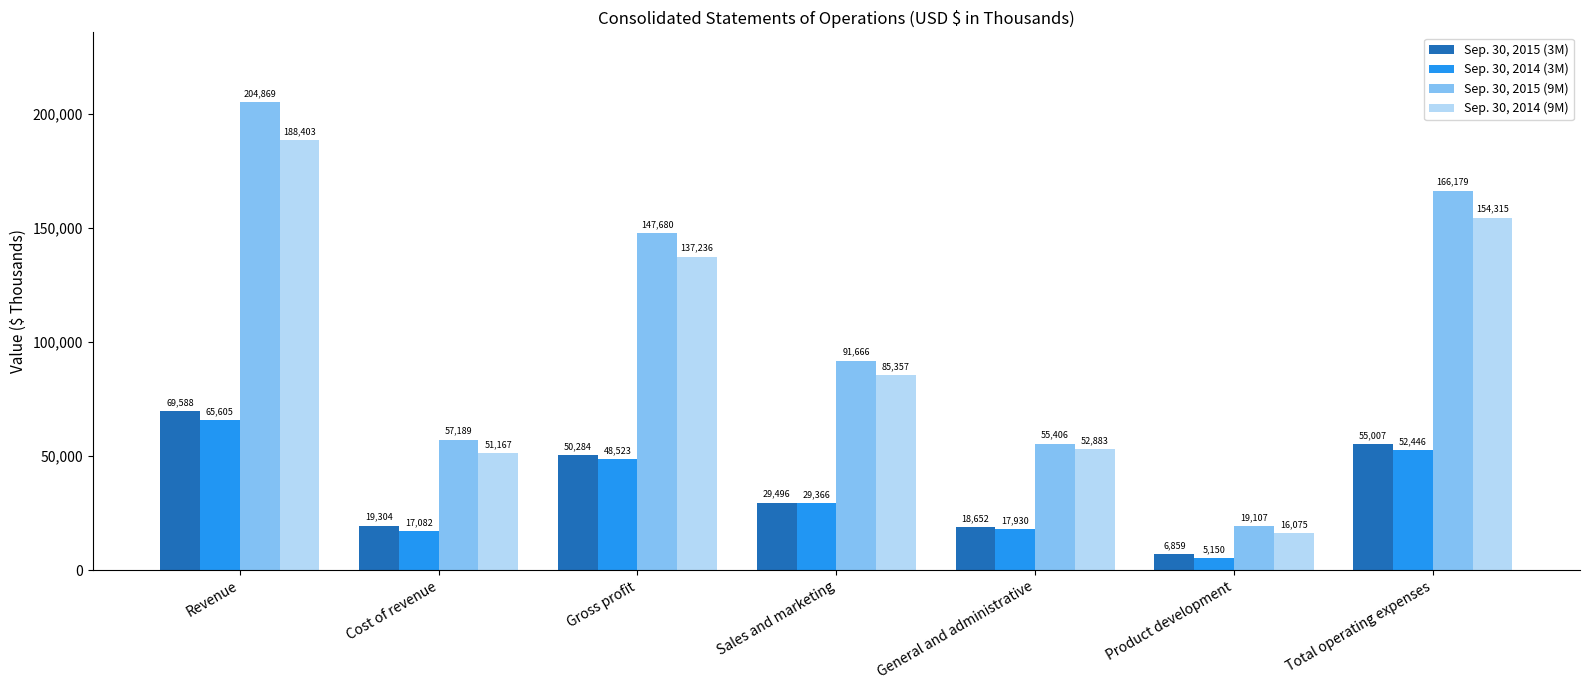

What is the maximum value for Sep. 30, 2014 (3M)?

65605